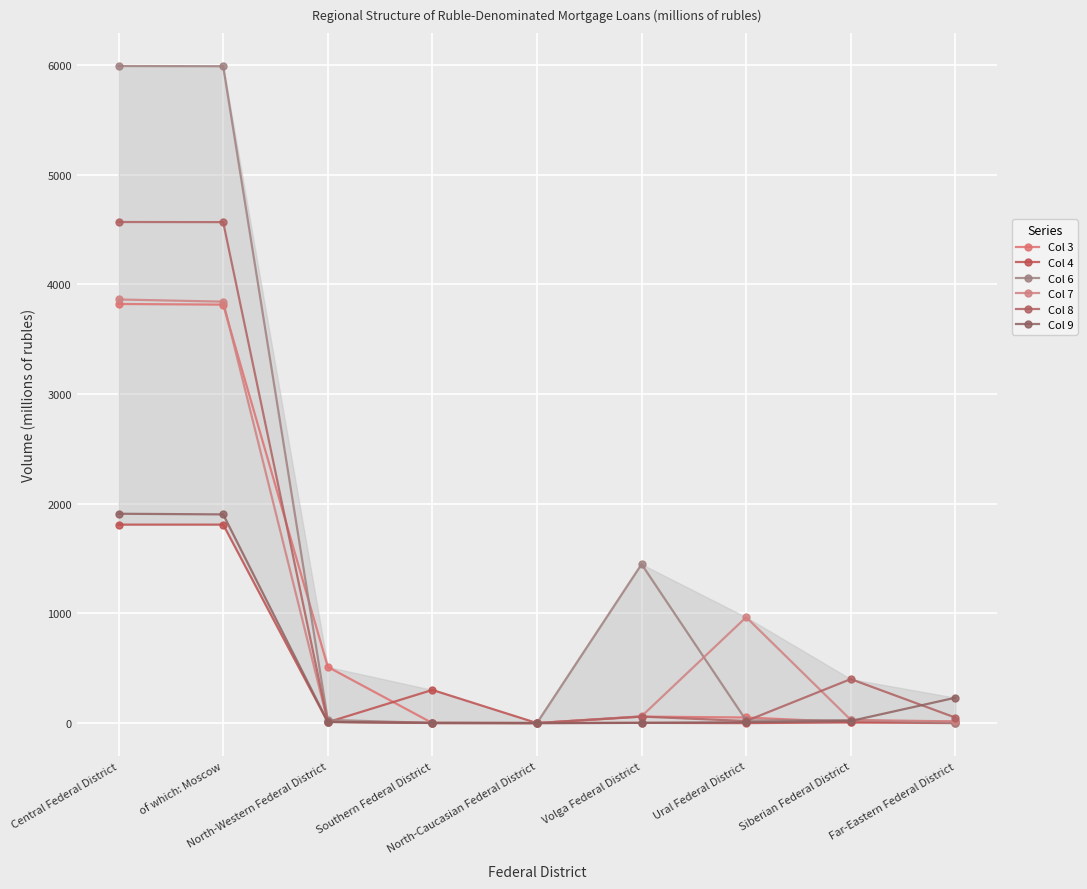

True or false: Col 4 has more than 1 points higher than both neighbors.

True